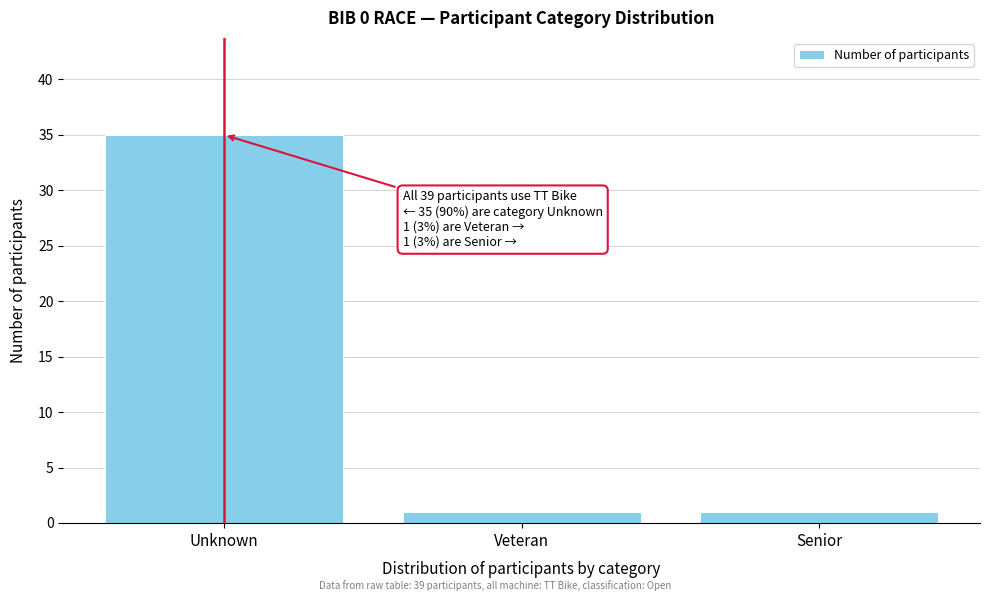

Reading left to right, extract all data points from this chart.

35	1	1